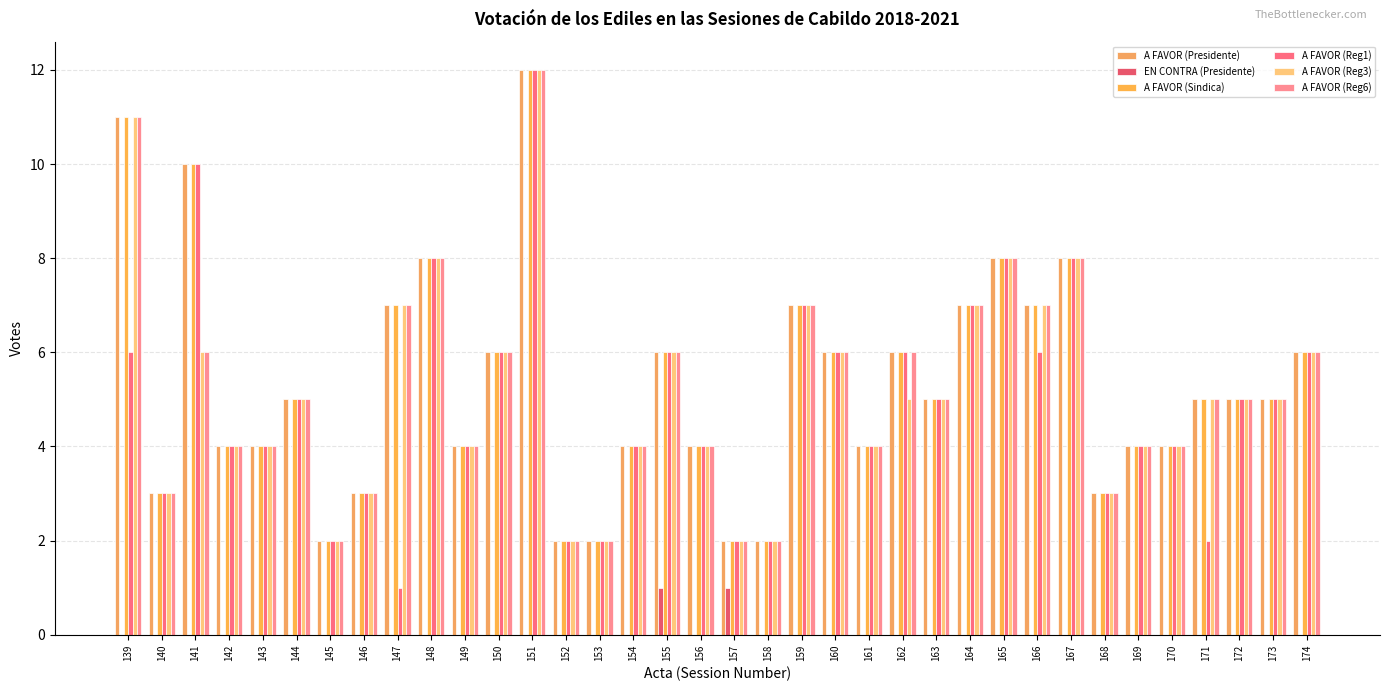

What is the value of the A FAVOR (Sindica) bar at the 27th from the left?

8